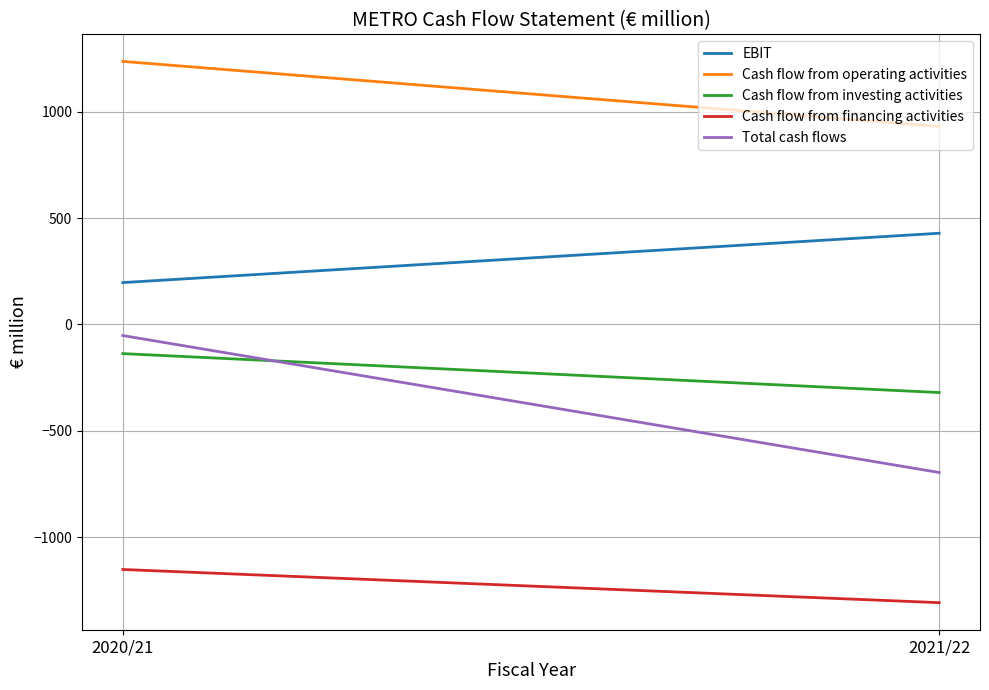

How many distinct data groups are displayed?

5